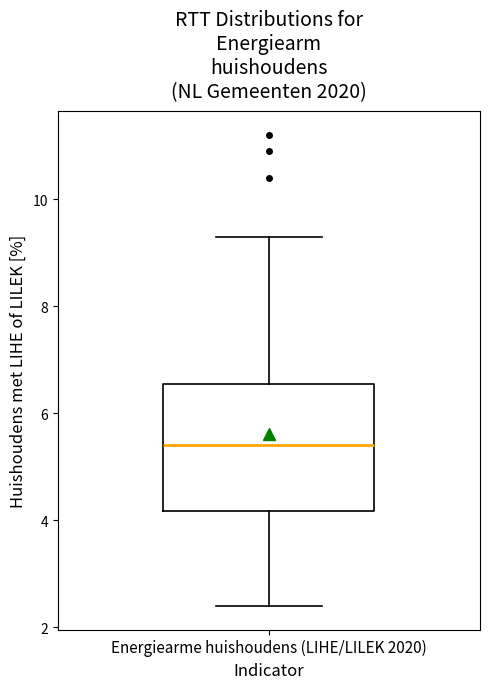

Where does the lower whisker of the box for Energiearme huishoudens (LIHE/LILEK 2020) end on the y-axis? The values are not printed on the chart, so give them approximately, as read against the axis.

2.4